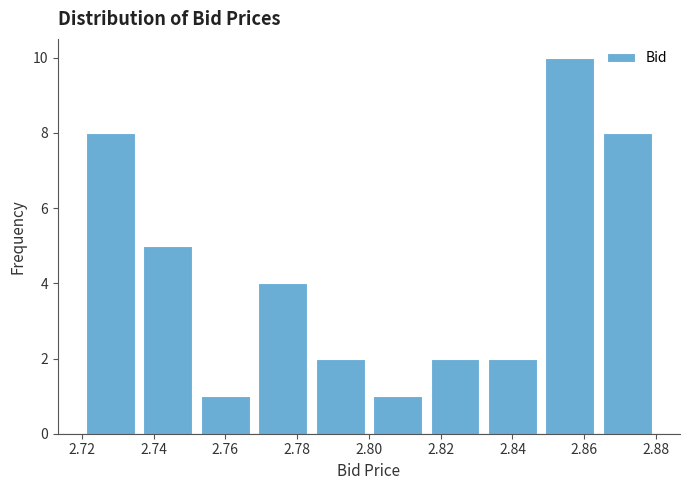

Reading left to right, transcribe this chart: for each bar, give the range it covers on the x-axis and its height. The values are not printed on the chart, so give them approximately, as read against the axis.

2.720 to 2.736: 8
2.736 to 2.752: 5
2.752 to 2.768: 1
2.768 to 2.784: 4
2.784 to 2.800: 2
2.800 to 2.816: 1
2.816 to 2.832: 2
2.832 to 2.848: 2
2.848 to 2.864: 10
2.864 to 2.880: 8